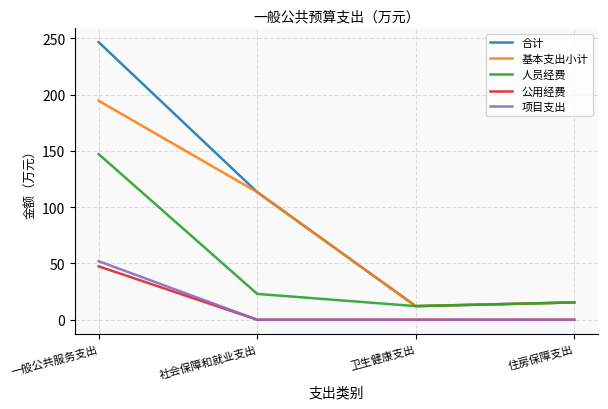

What is the total value across all series at 社会保障和就业支出?

249.5